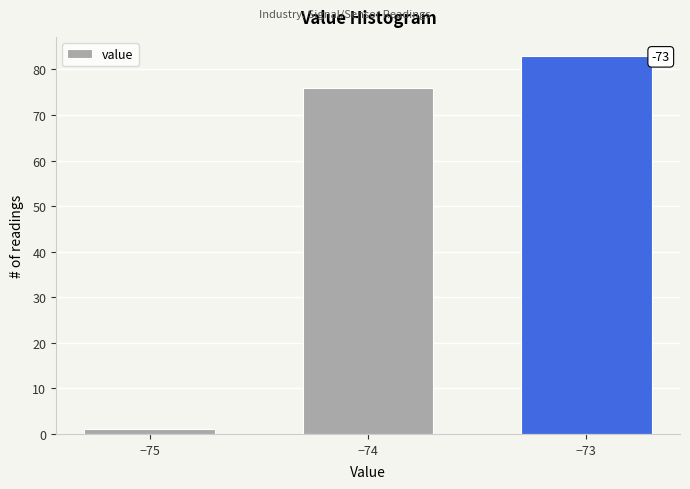

Reading right to left, list all the values displayed in this chart.

83	76	1